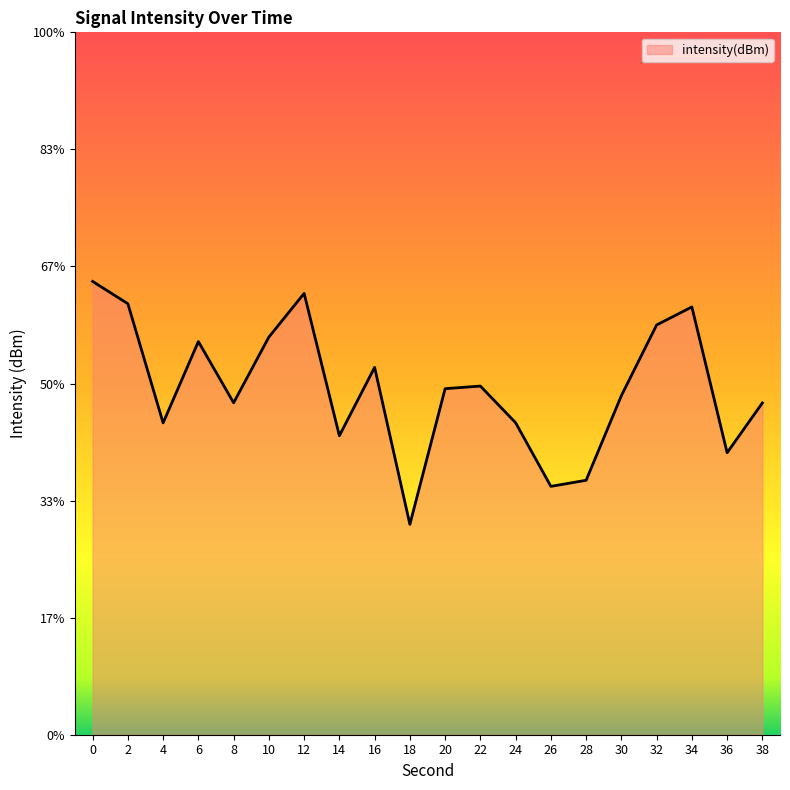

List the labels in order of value, largest first.

0, 12, 2, 34, 32, 10, 6, 16, 22, 20, 30, 8, 38, 24, 4, 14, 36, 28, 26, 18